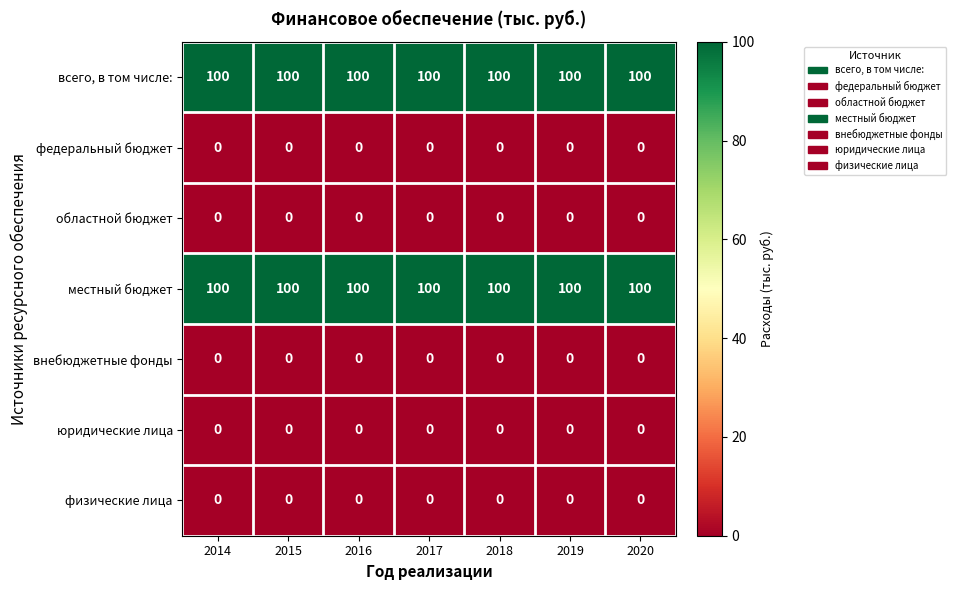

Is it true that внебюджетные фонды equals 0 at 2015?

True